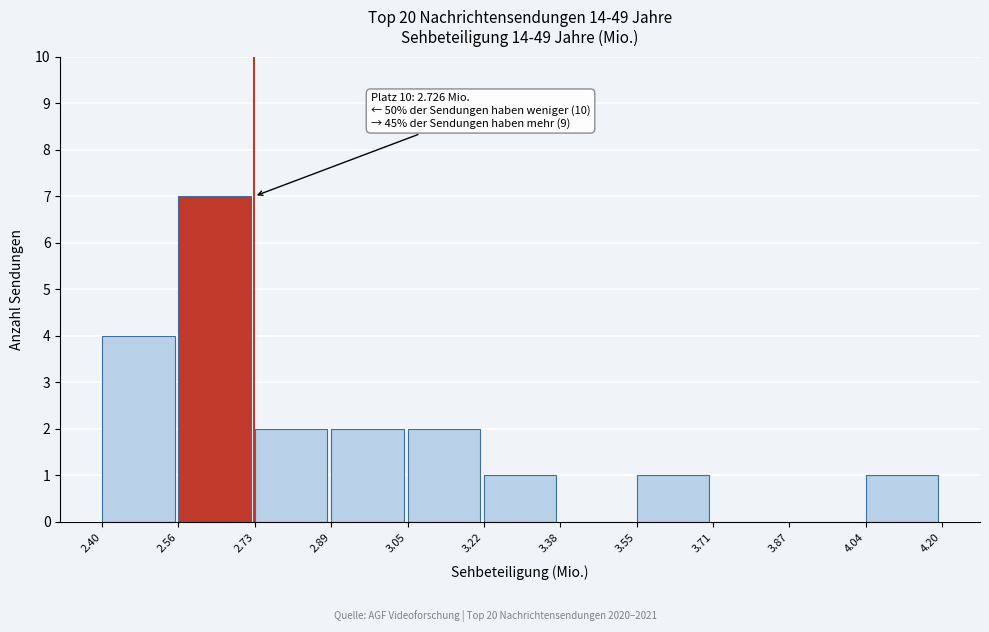

Over which range of the x-axis is the bar tallest?

2.56 to 2.73